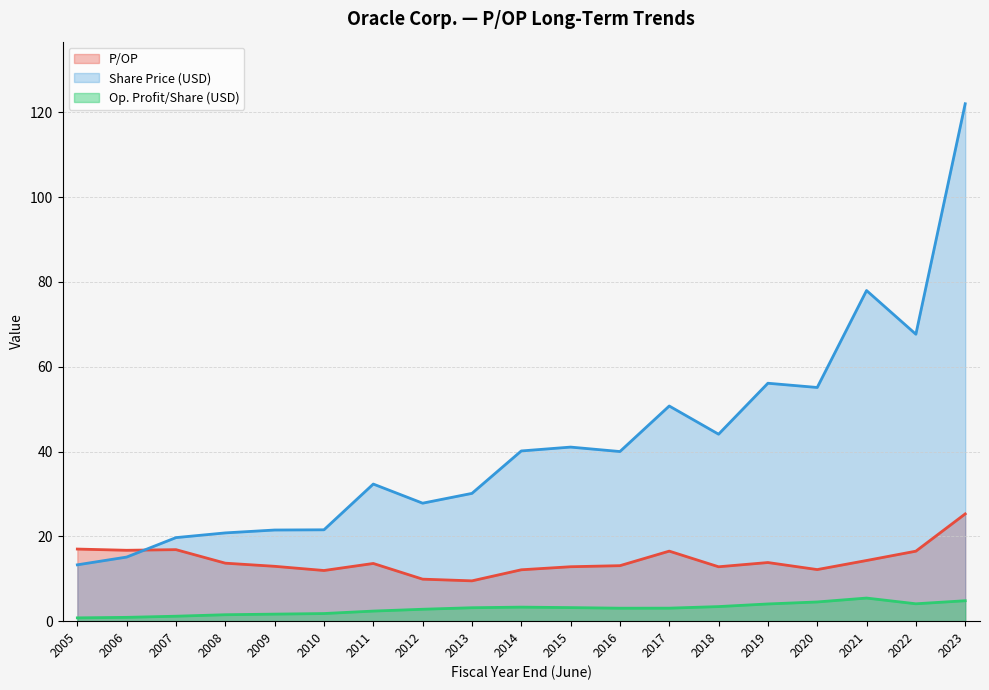

How many interior local valleys does the P/OP series have?

5